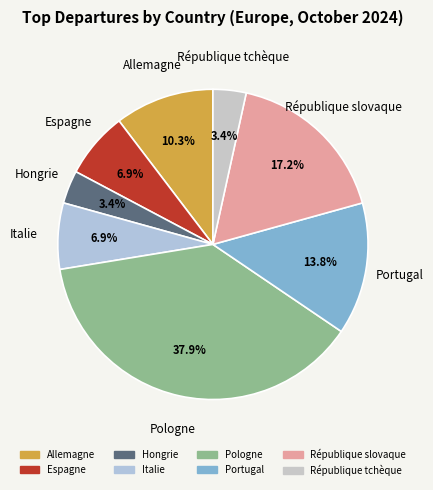

Do Hongrie and République slovaque together represent more than half of the pie?

No